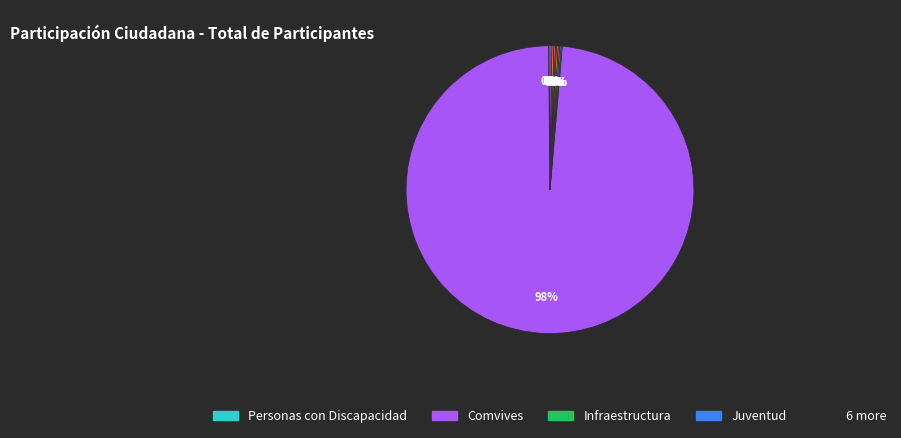

How many segments does this pie chart have?

10